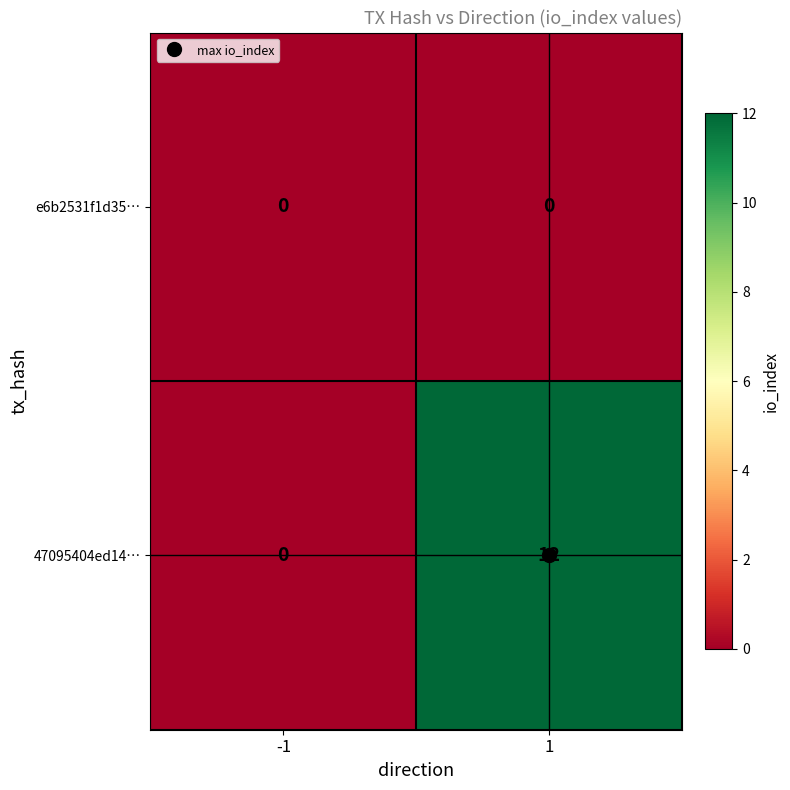

Which series changed the most between -1 and 1?

47095404ed14…